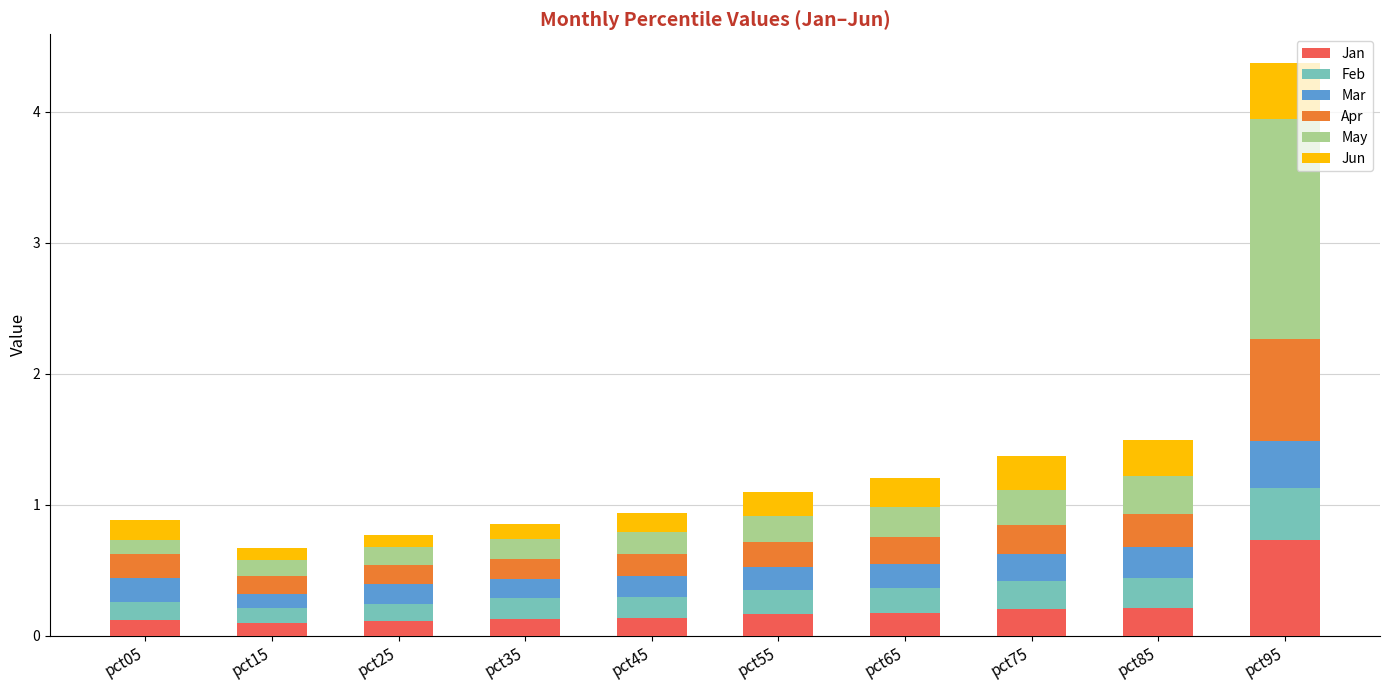

What are all the series names shown in the legend?

Jan, Feb, Mar, Apr, May, Jun